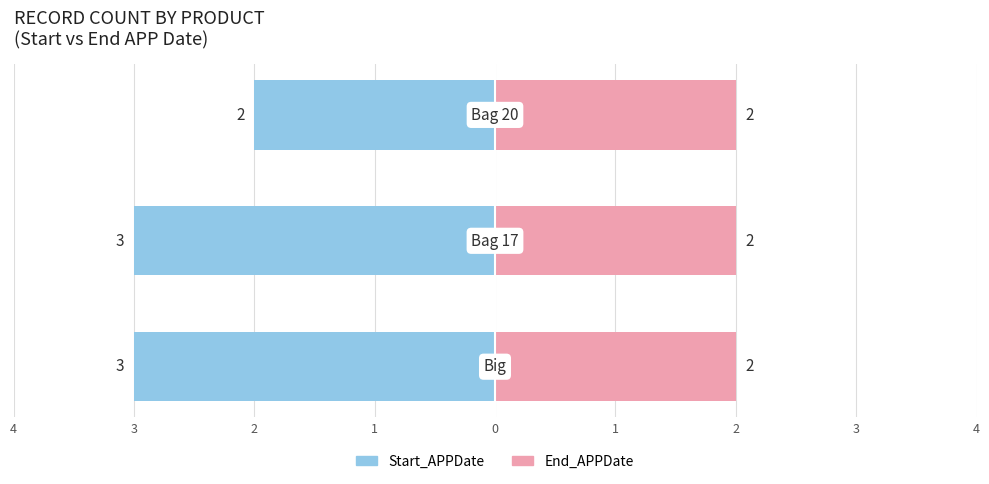

Are the bars grouped side by side (vs. stacked)?

Yes